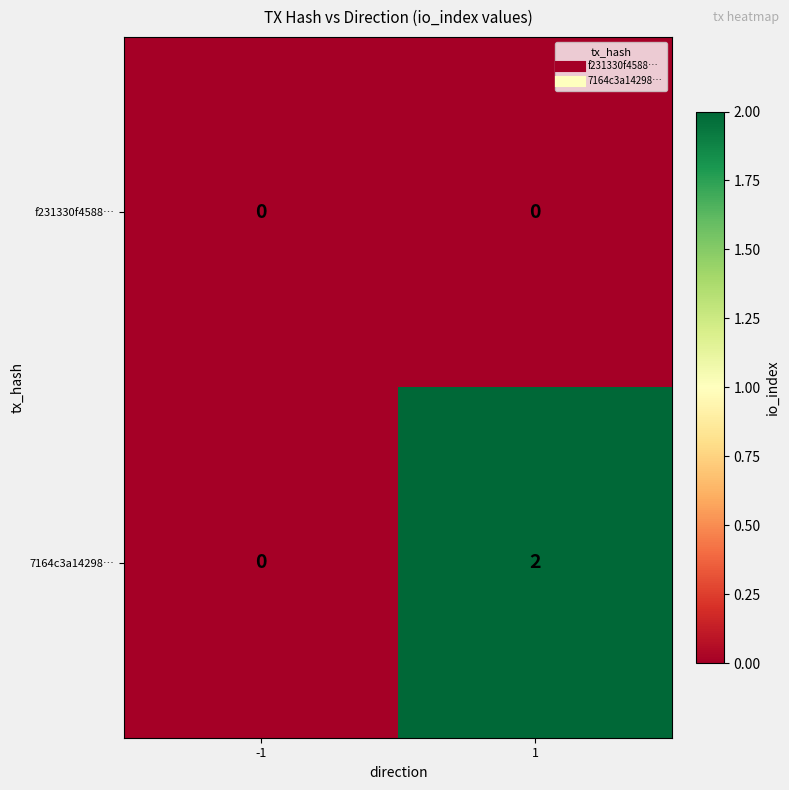

Is the value of 7164c3a14298… at 1 greater than the value of f231330f4588… at 1?

Yes